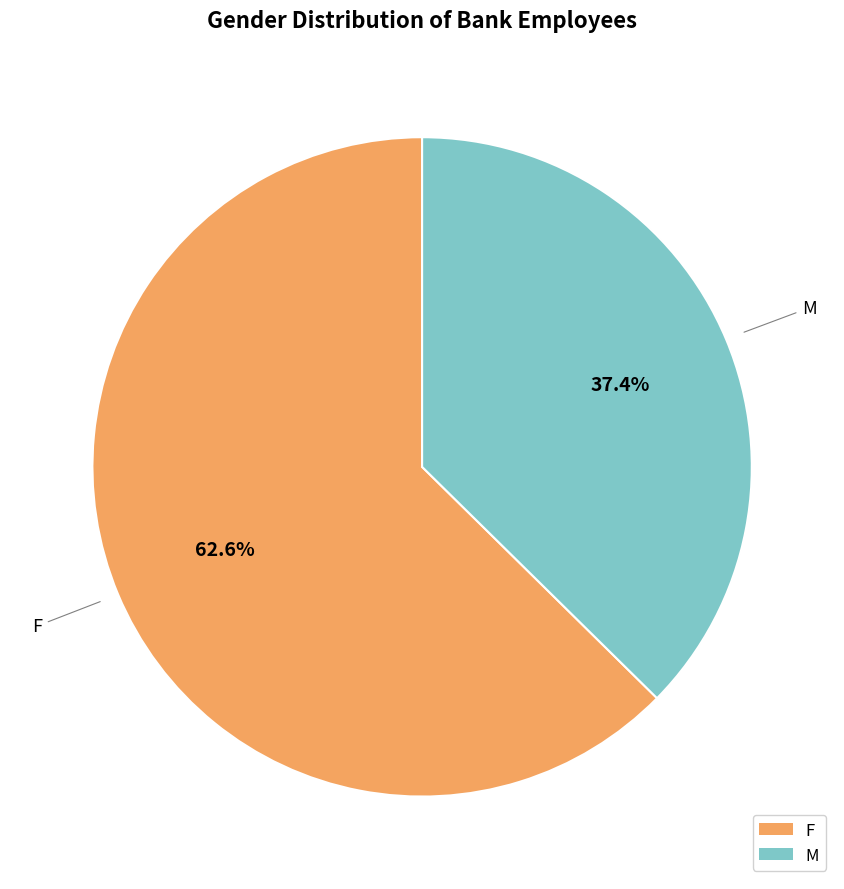

The F slice represents 55% of the pie. True or false?

False